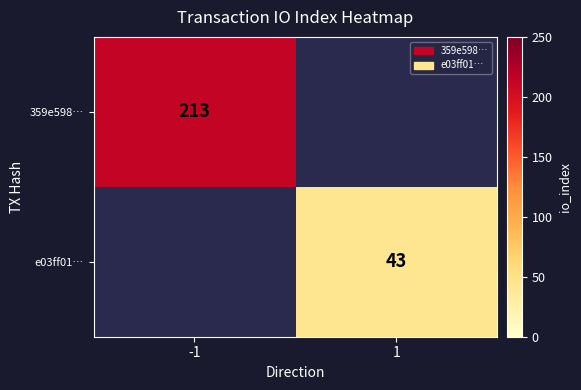

The value of 359e598… at -1 is 213. True or false?

True